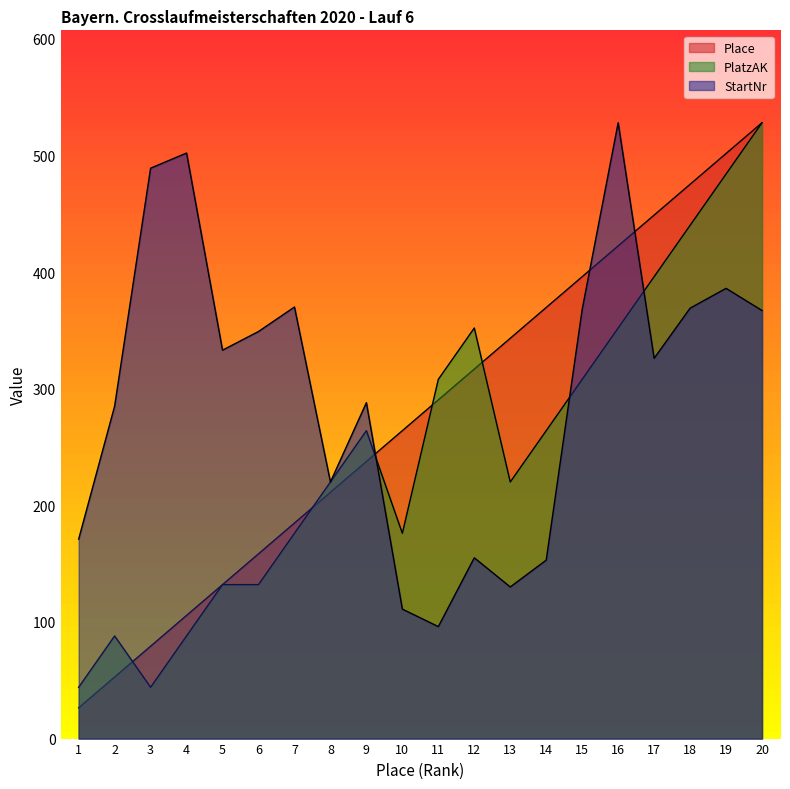

How many lines are shown in the chart?

3